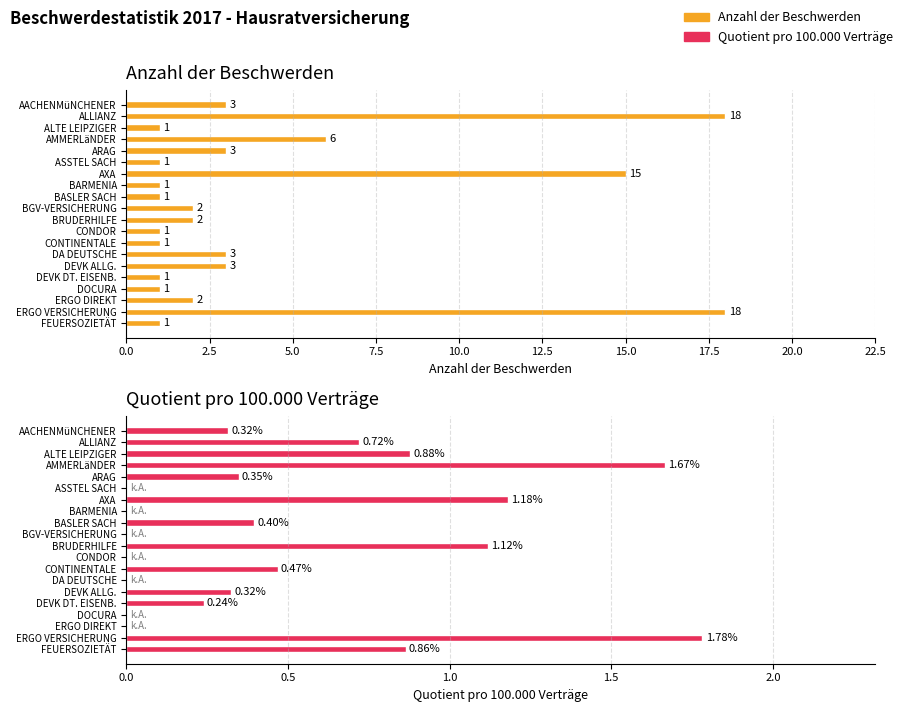

What is the minimum value for Anzahl der Beschwerden?

1.0